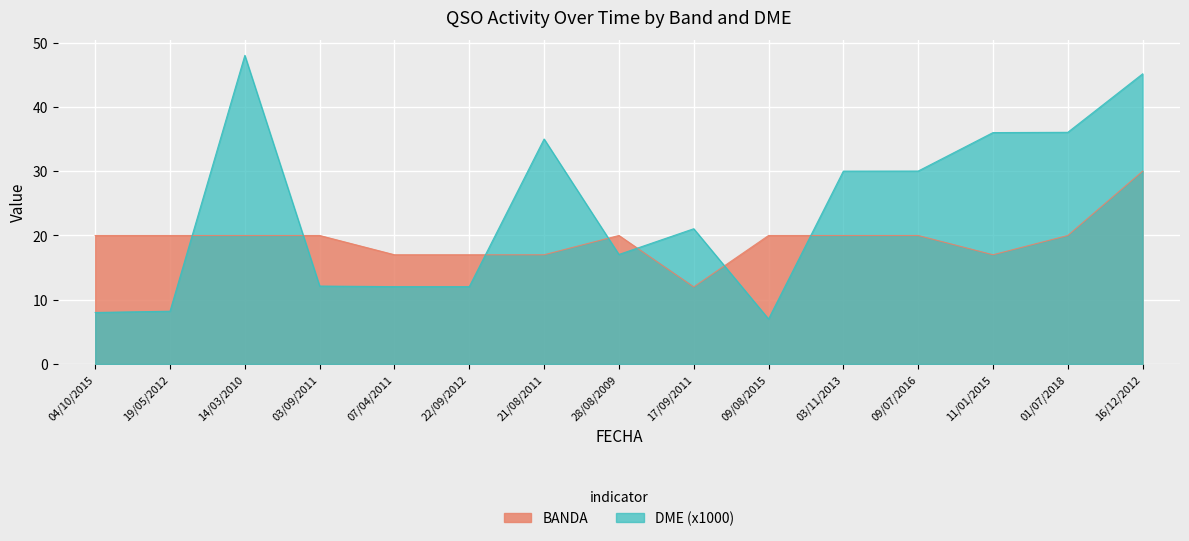

Rank the categories by DME value from highest to lowest.

14/03/2010, 16/12/2012, 01/07/2018, 11/01/2015, 21/08/2011, 09/07/2016, 03/11/2013, 17/09/2011, 28/08/2009, 03/09/2011, 07/04/2011, 22/09/2012, 19/05/2012, 04/10/2015, 09/08/2015